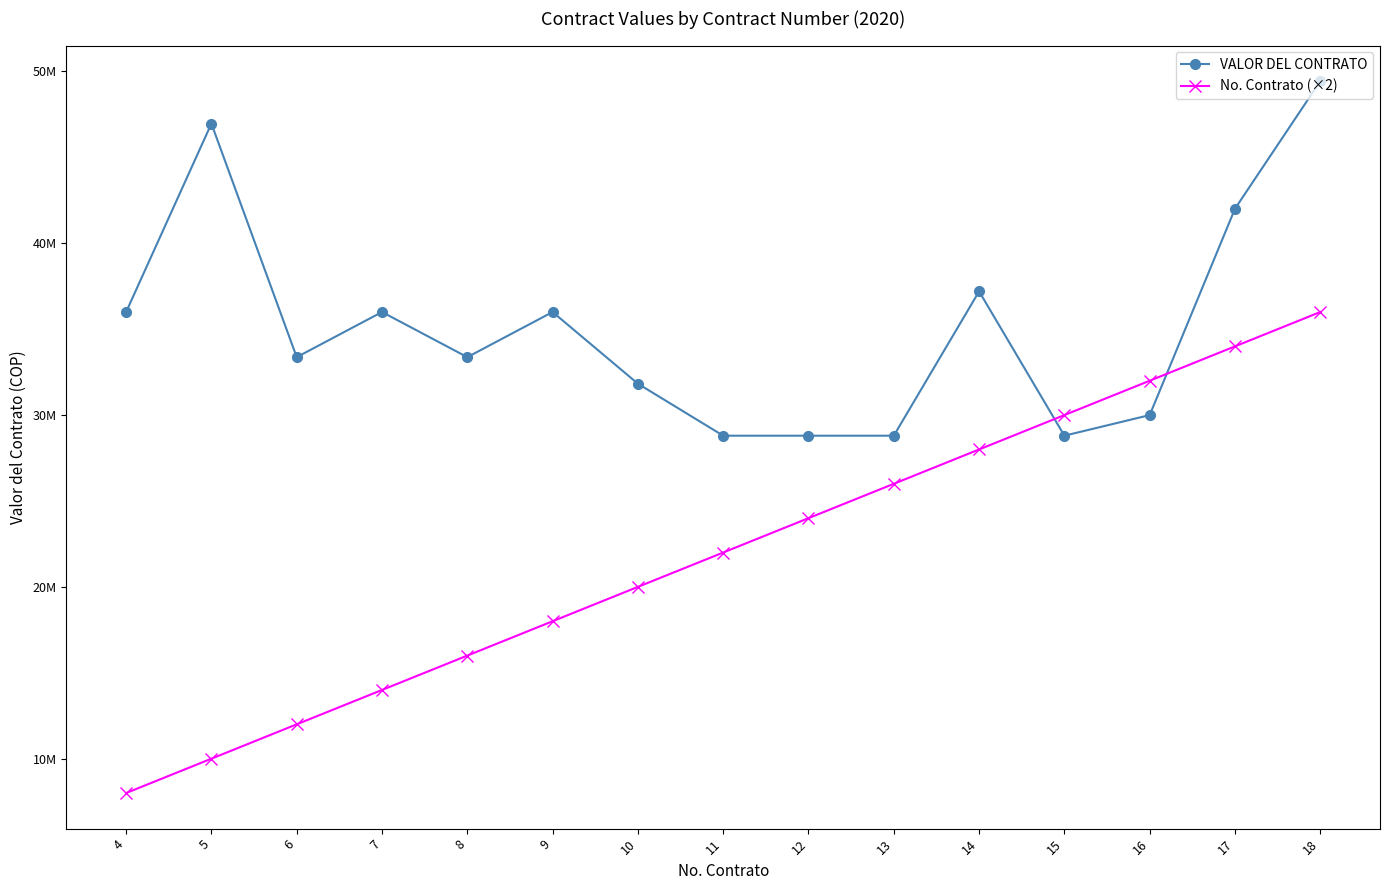

What is the difference between the maximum and minimum values in the No. Contrato (×2) series?

28.0